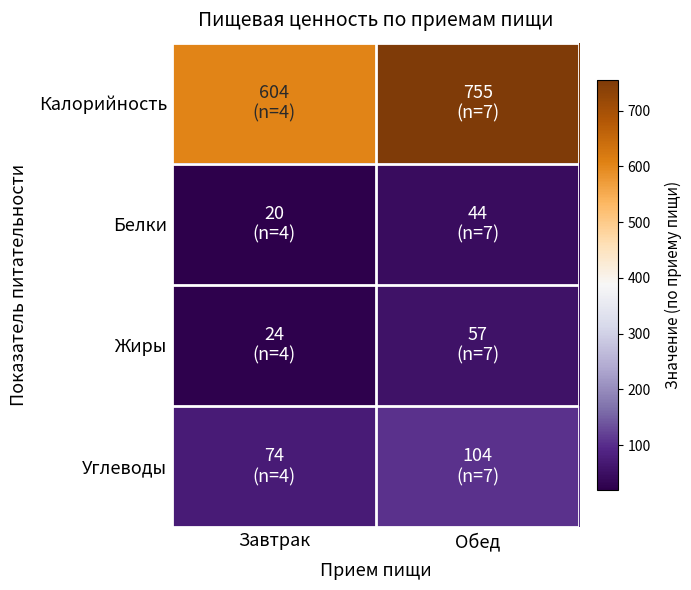

Which series has the largest total across all categories?

Калорийность